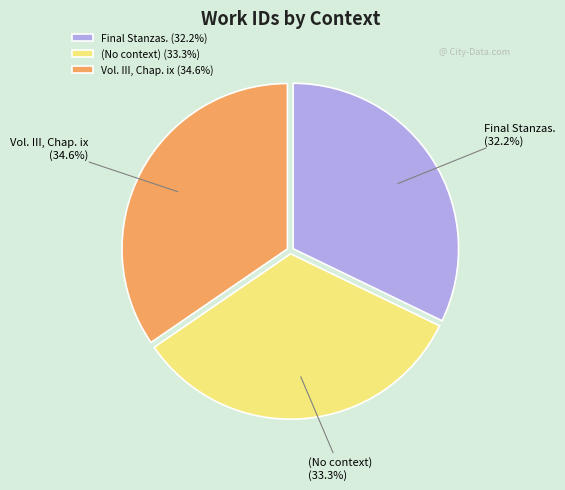

Is it true that Vol. III, Chap. ix is 44% of the pie?

False